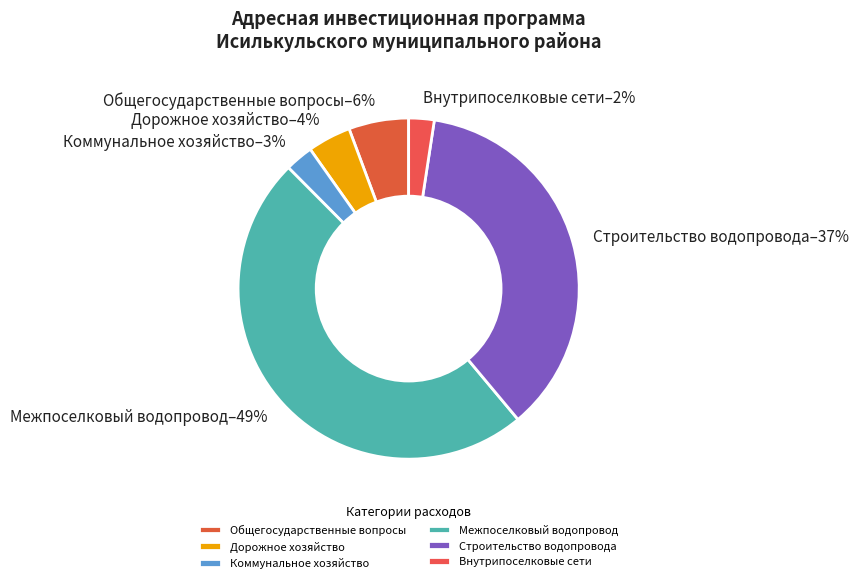

To the nearest percent, what is the average slice percentage?

17%